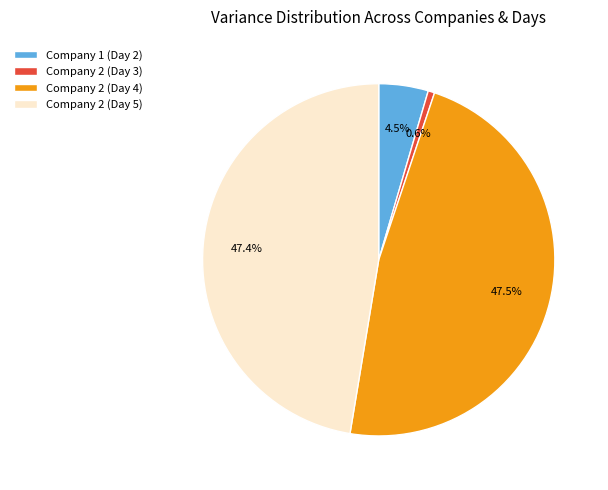

Which slice is the smallest?

Company 2 (Day 3)